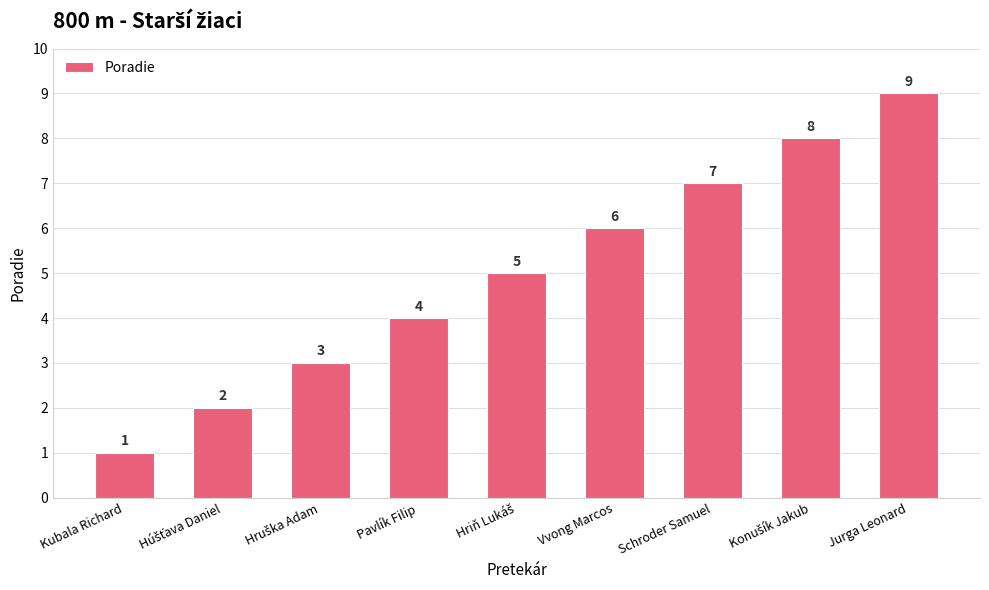

The chart shows a value of 7 at Schroder Samuel. True or false?

True